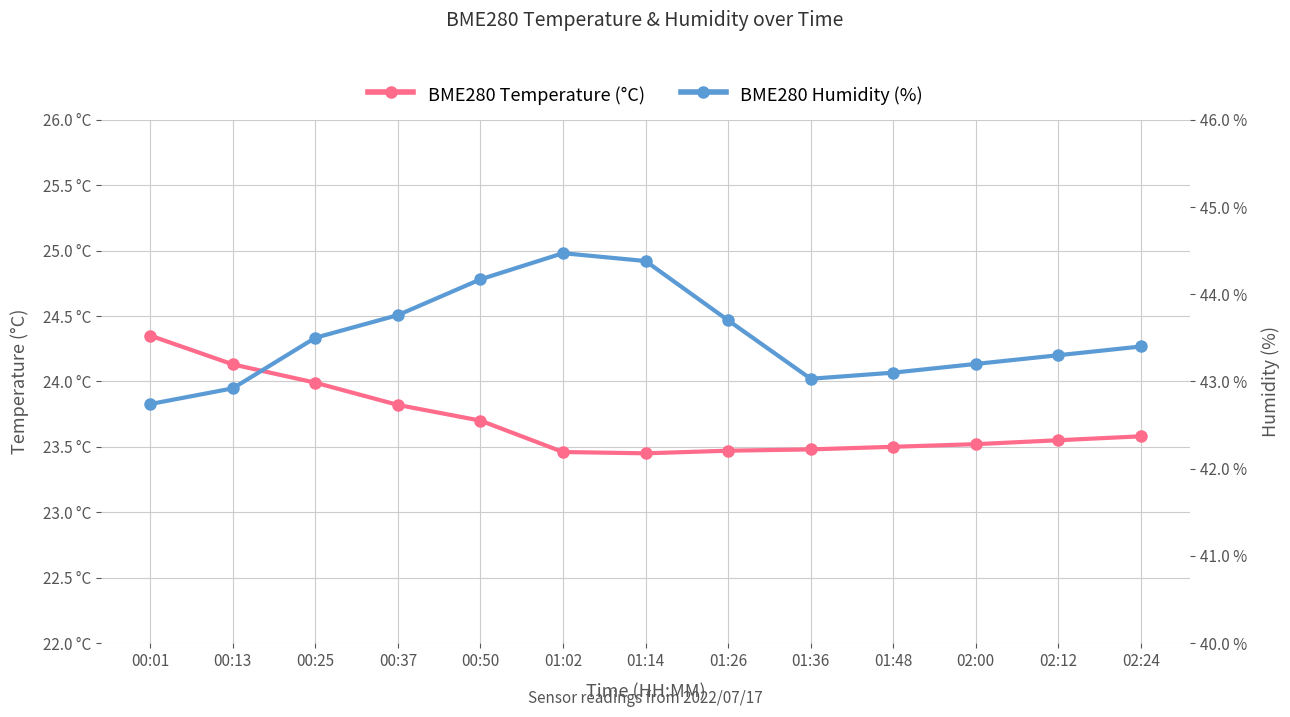

What is the difference between the maximum and minimum values in the BME280 Humidity (%) series?

1.7